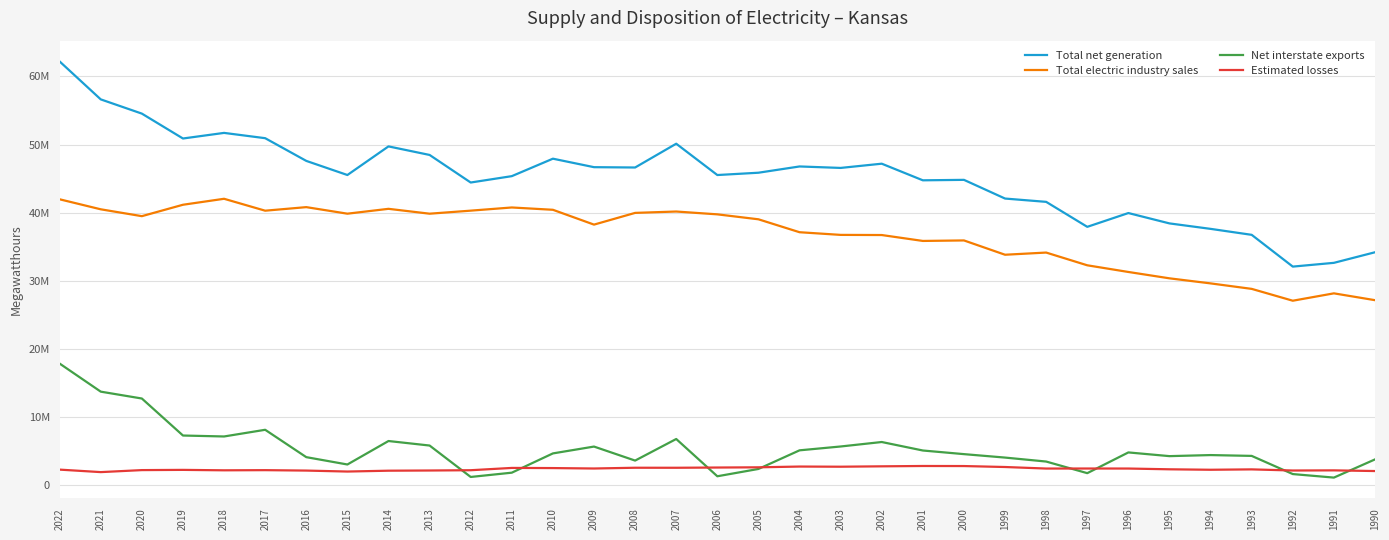

Between 2012 and 2009, which series saw the biggest shift?

Net interstate exports